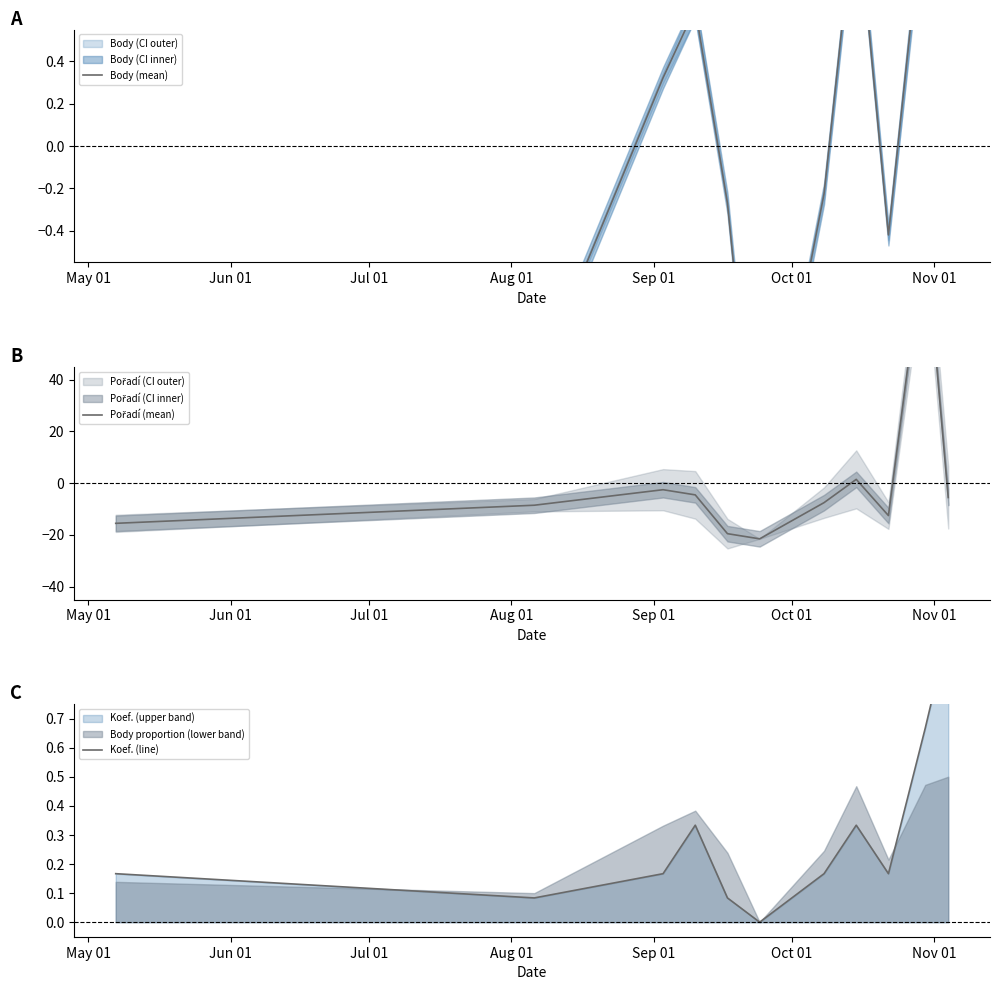

At how many categories does at least one series exceed 93?

1